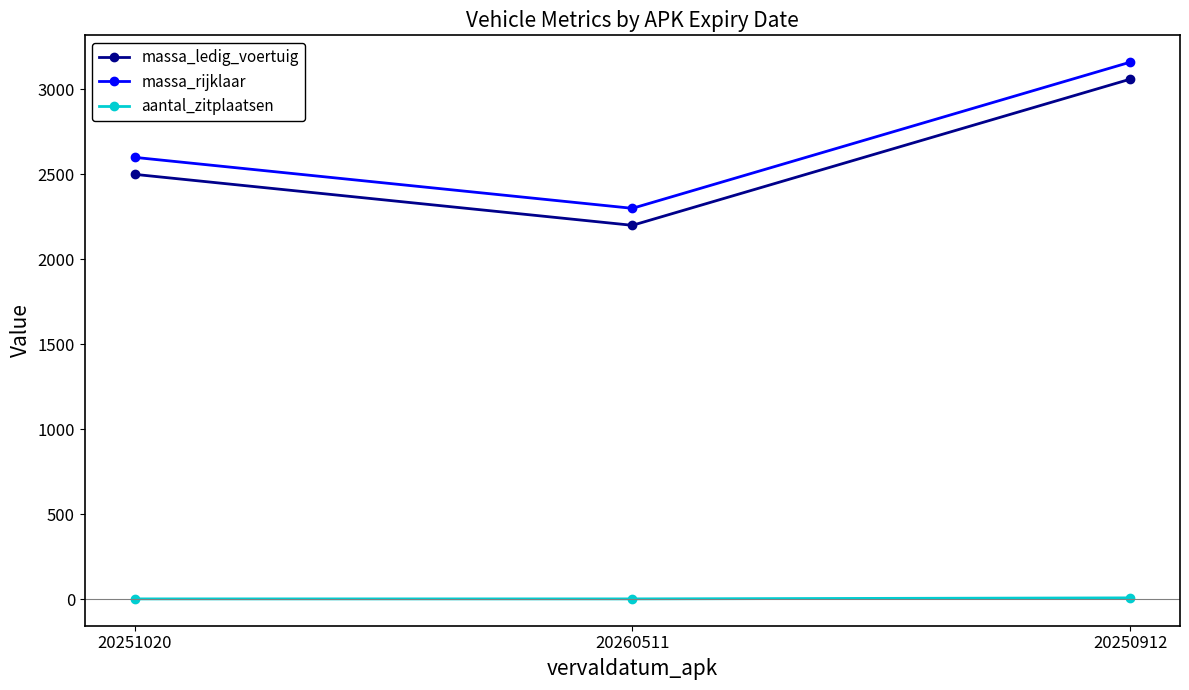

At how many categories does at least one series exceed 1244?

3